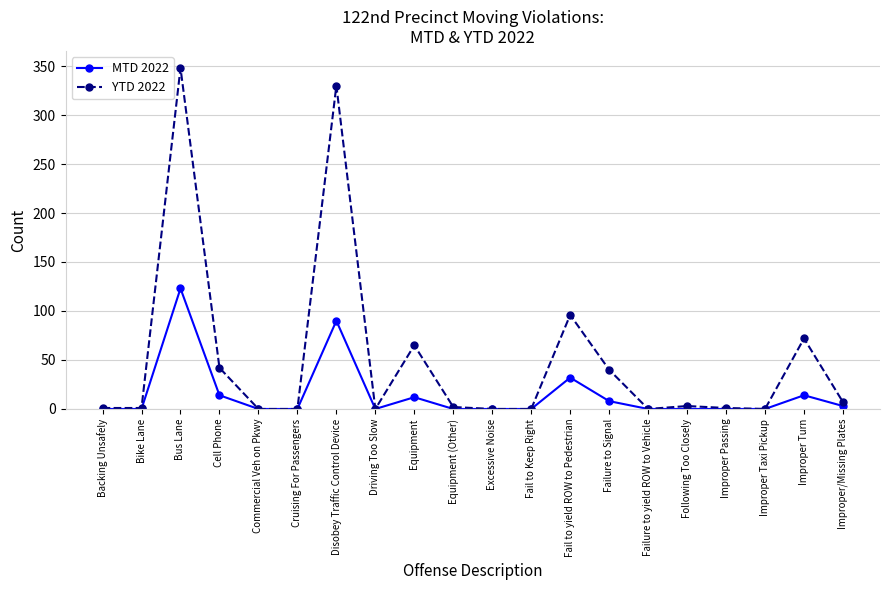

What position from the right is Disobey Traffic Control Device?

14